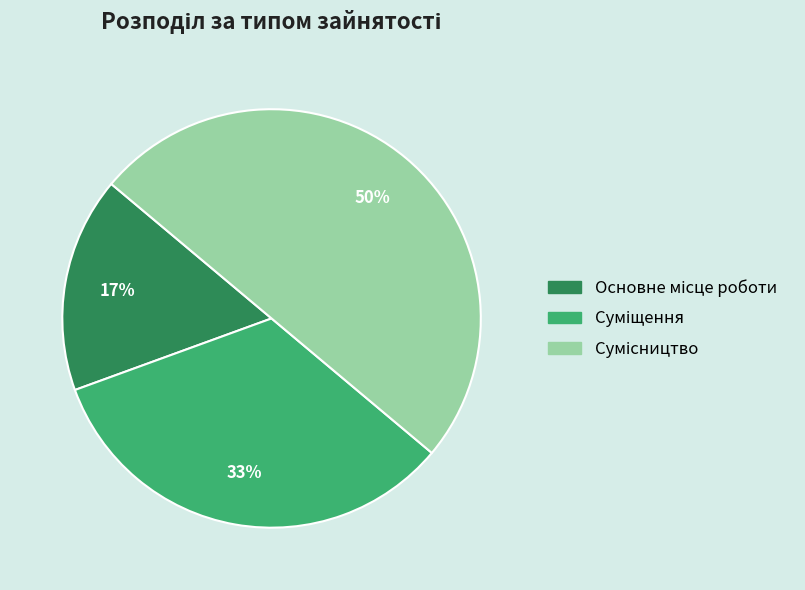

To the nearest percent, what is the average slice percentage?

33%